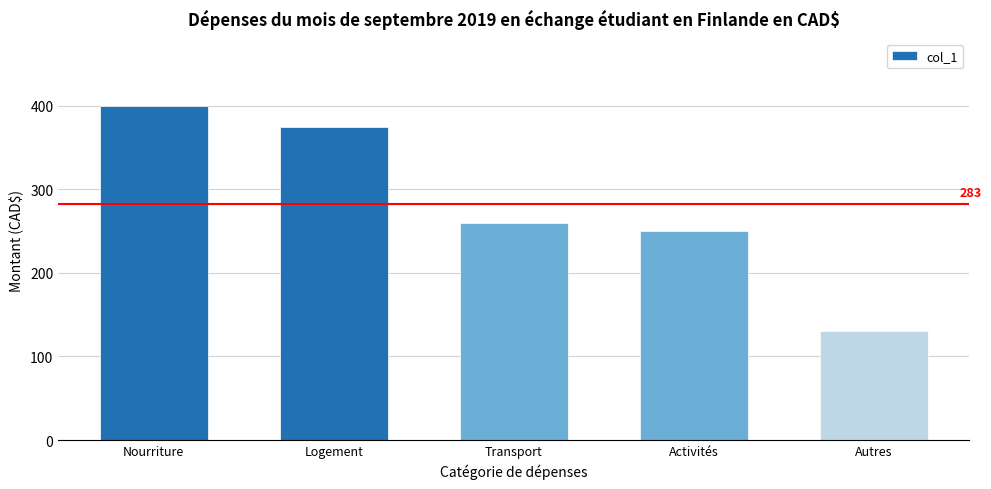

How many categories are shown in the chart?

5